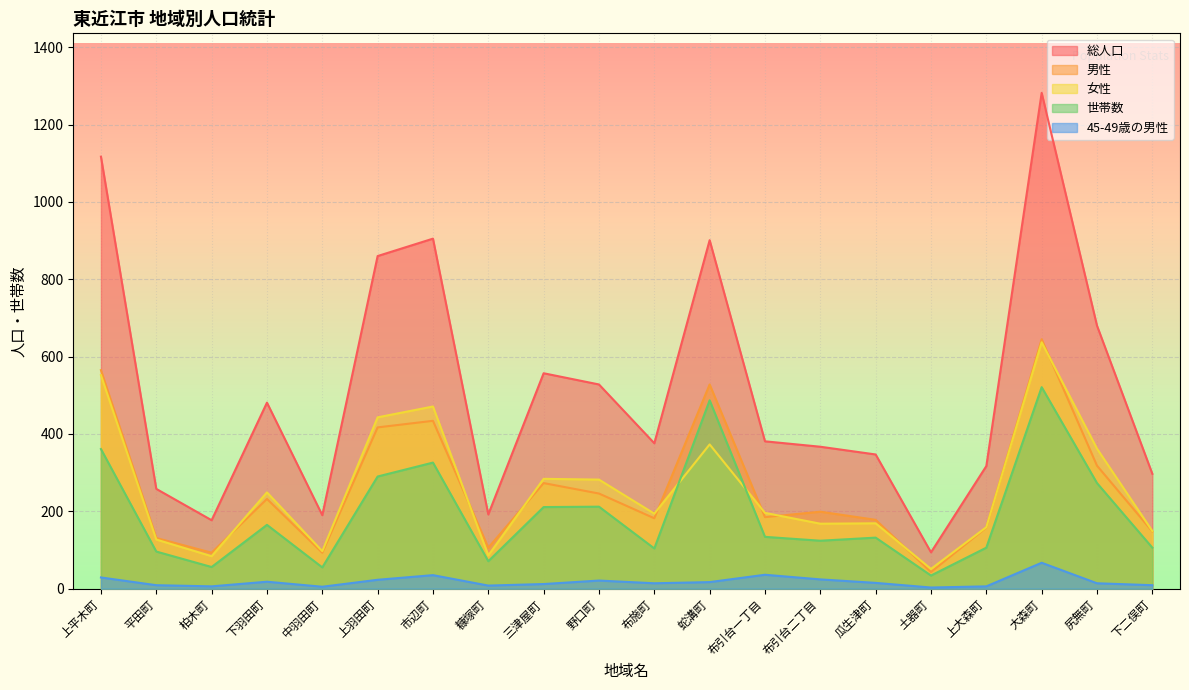

How many interior local valleys does the 女性 series have?

6